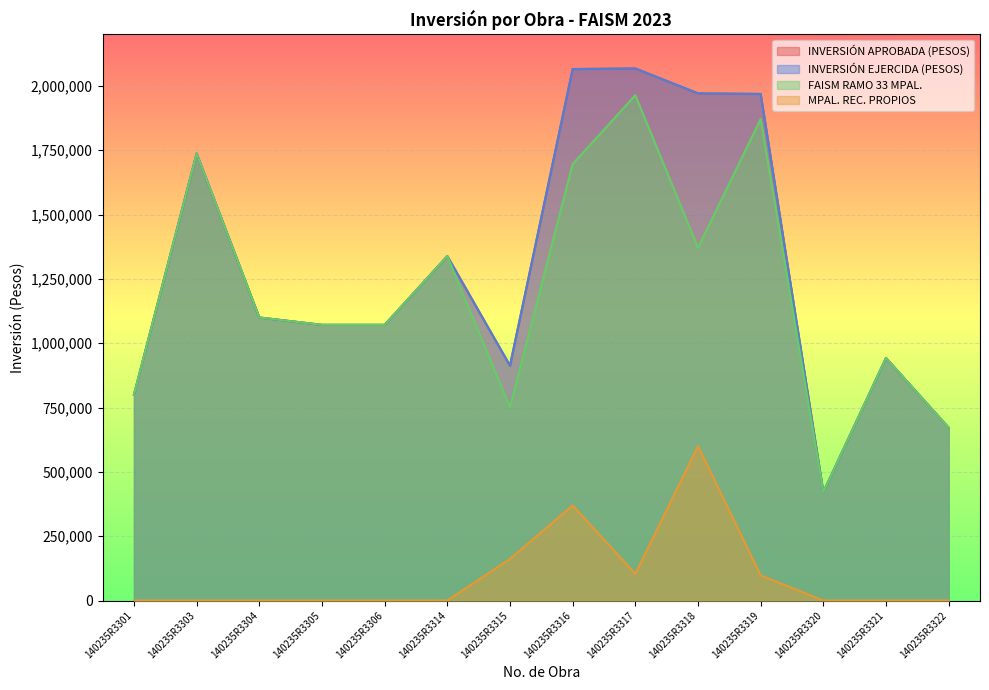

What is the sum of all INVERSIÓN EJERCIDA (PESOS) values?

18139600.0